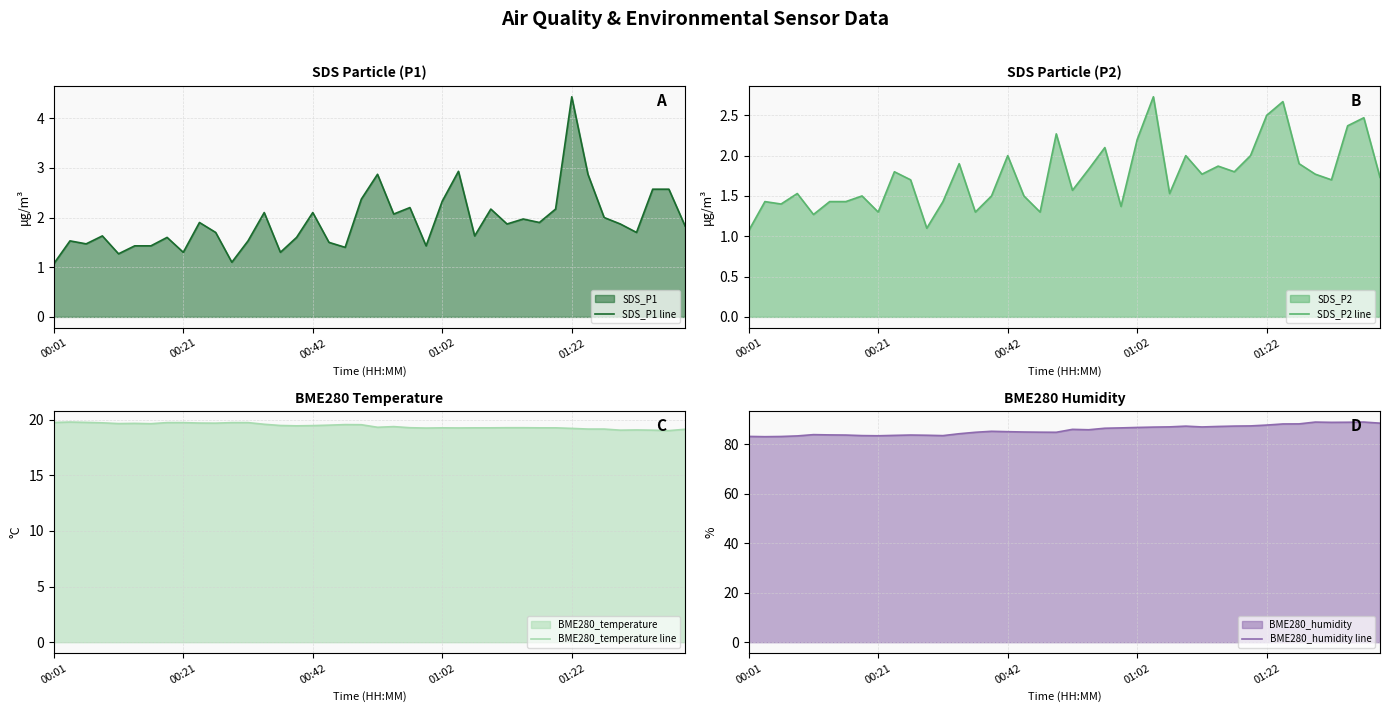

What is the sum of the BME280_temperature line values at 35 and 25?

38.3